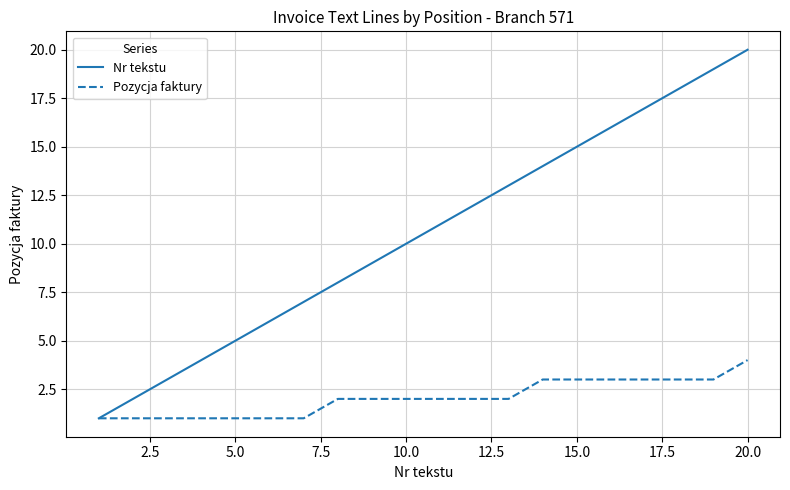

List the series in order of their overall mean, highest first.

Nr tekstu, Pozycja faktury